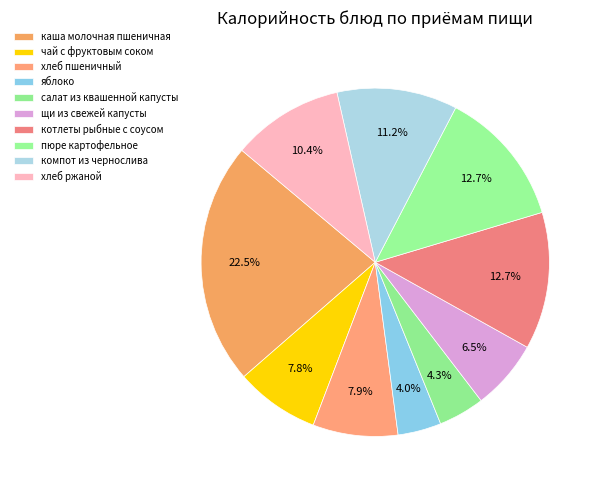

Count the number of slices in the pie.

10